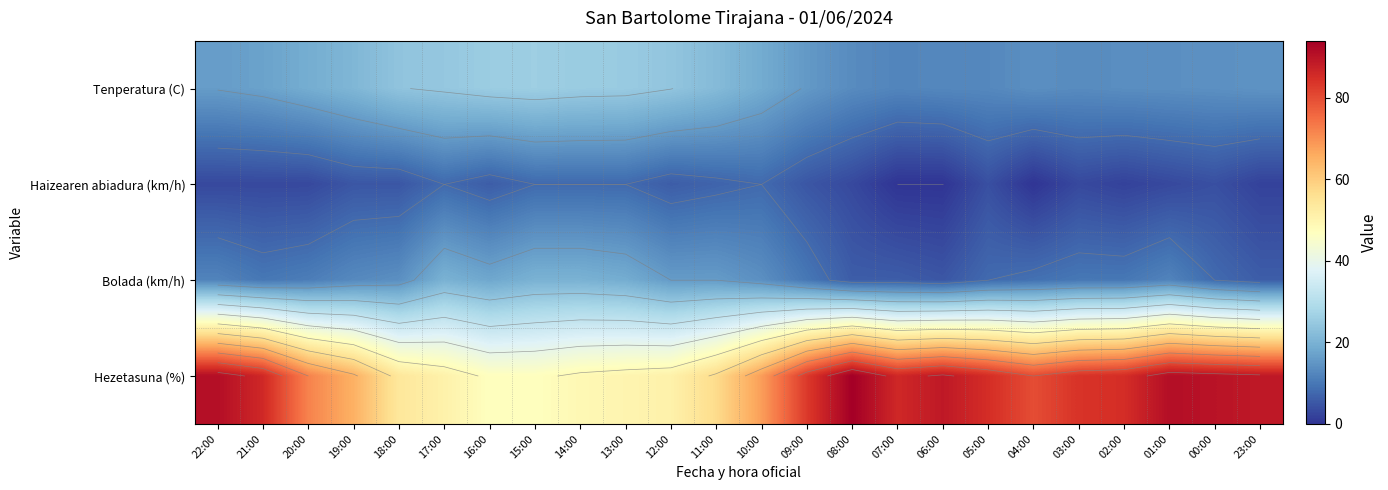

List the labels in order of Haizearen abiadura (km/h) value, smallest first.

07:00, 06:00, 04:00, 02:00, 23:00, 22:00, 21:00, 20:00, 08:00, 03:00, 01:00, 05:00, 00:00, 19:00, 18:00, 09:00, 16:00, 12:00, 11:00, 17:00, 15:00, 14:00, 13:00, 10:00